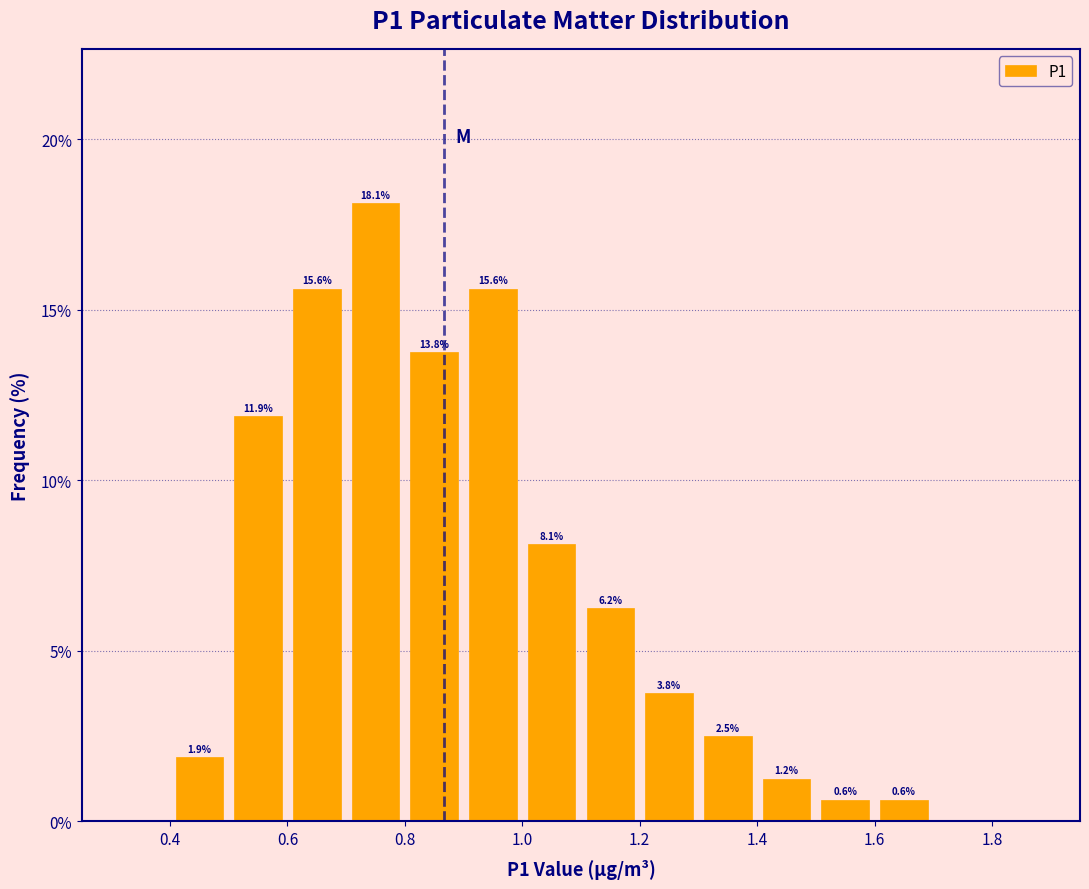

Which range on the x-axis has the tallest bar?

0.7 to 0.8